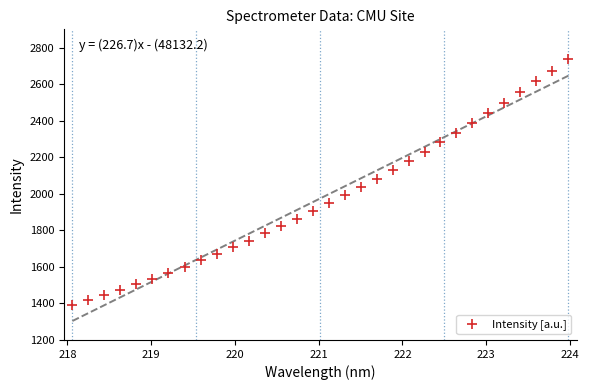

What is the range of Y values (max minus min)?

1345.2